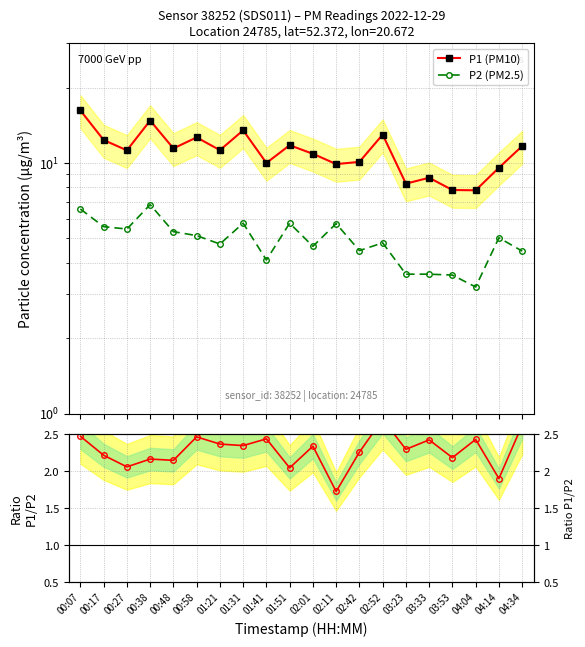

At which label does P1 (PM10) first exceed 11?

00:07